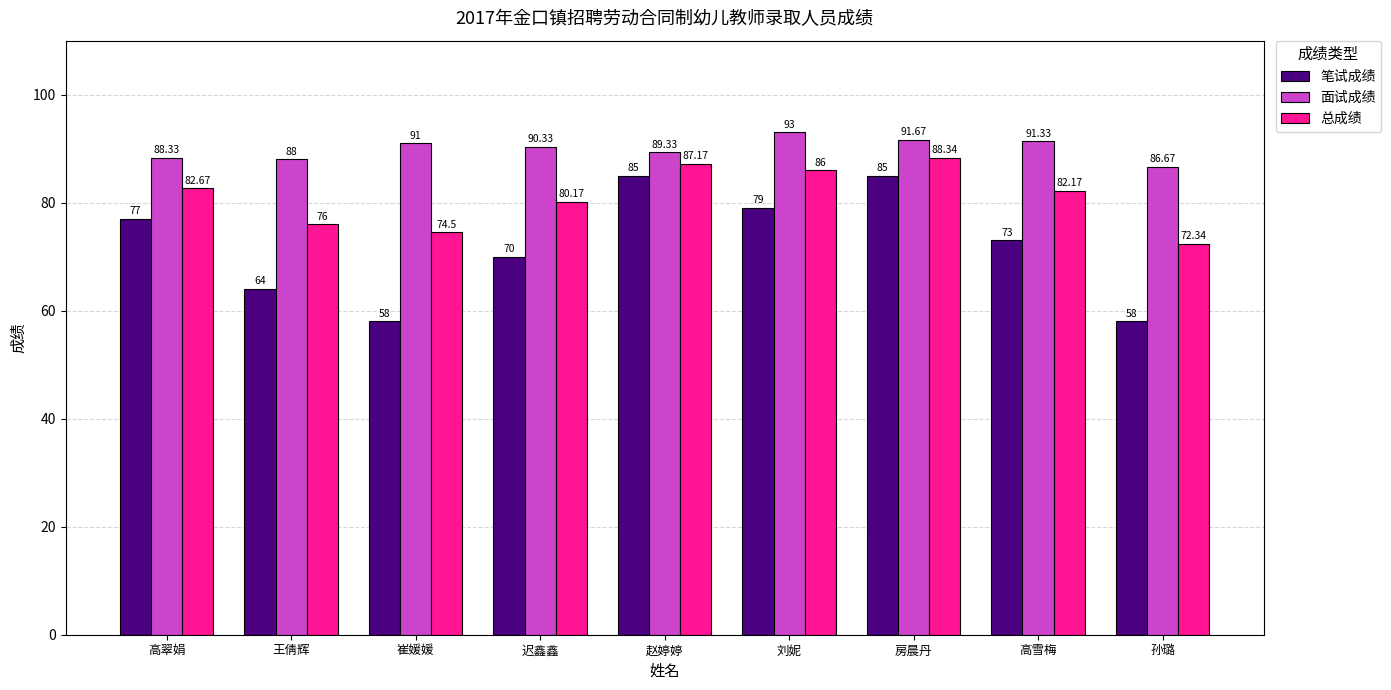

What are all the series names shown in the legend?

笔试成绩, 面试成绩, 总成绩